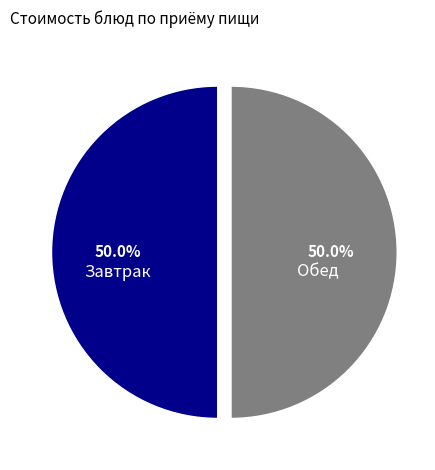

To the nearest percent, what is the average slice percentage?

50%